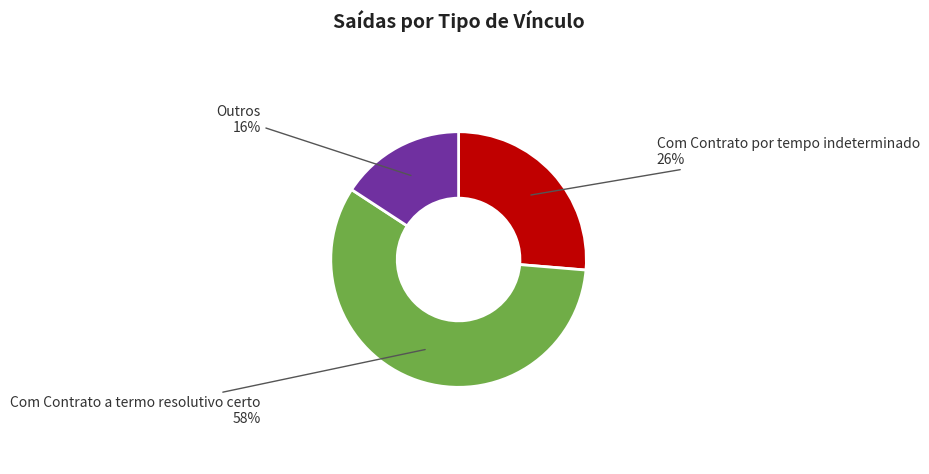

Is there a majority slice in this chart?

Yes